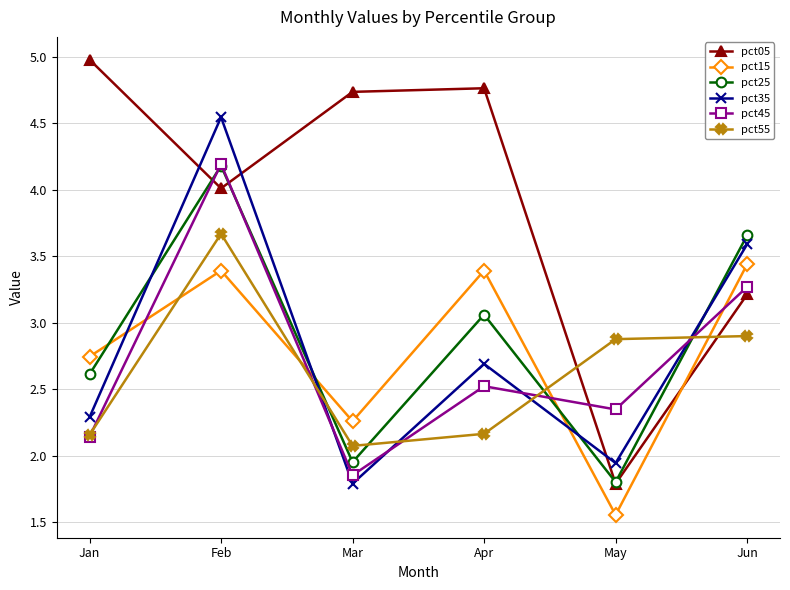

Where does the pct15 series first go above 3?

Feb